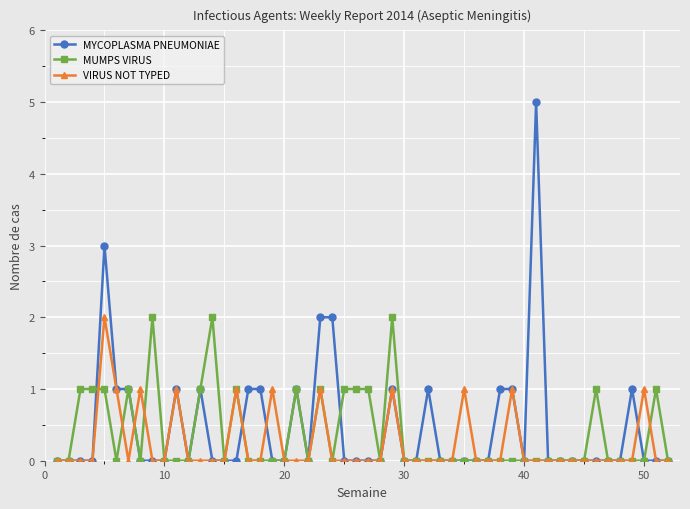

Which series has the largest range (max minus min)?

MYCOPLASMA PNEUMONIAE